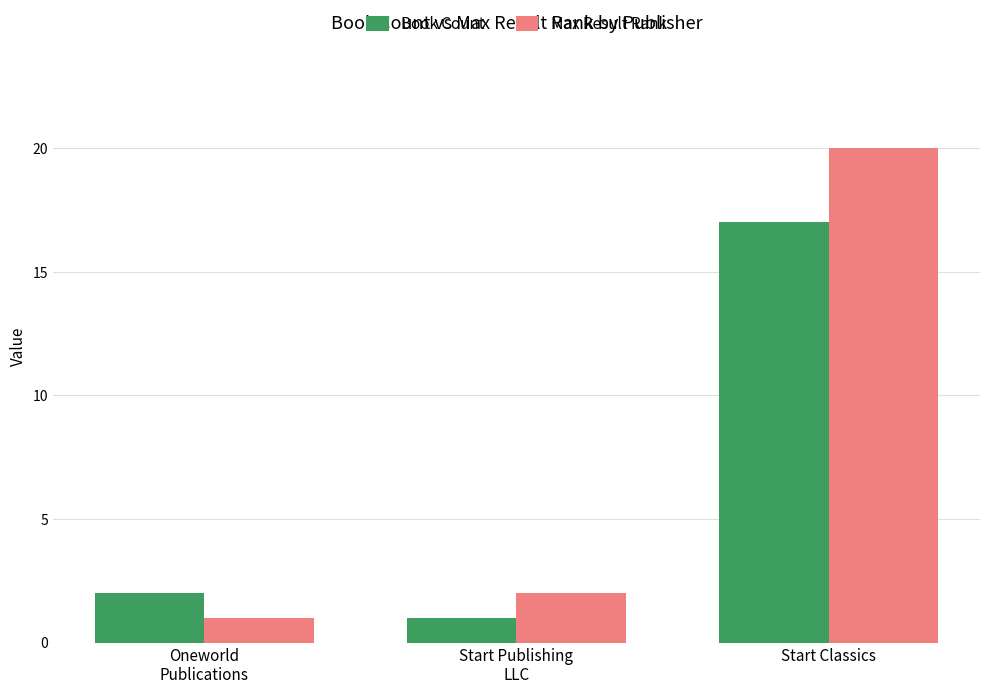

At how many categories does at least one series exceed 13?

1